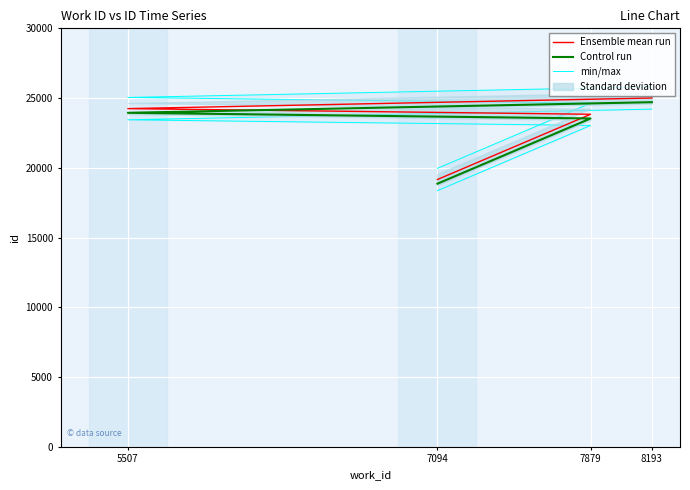

Rank the series by their average value, from lowest to highest.

Control run, Ensemble mean run, min/max